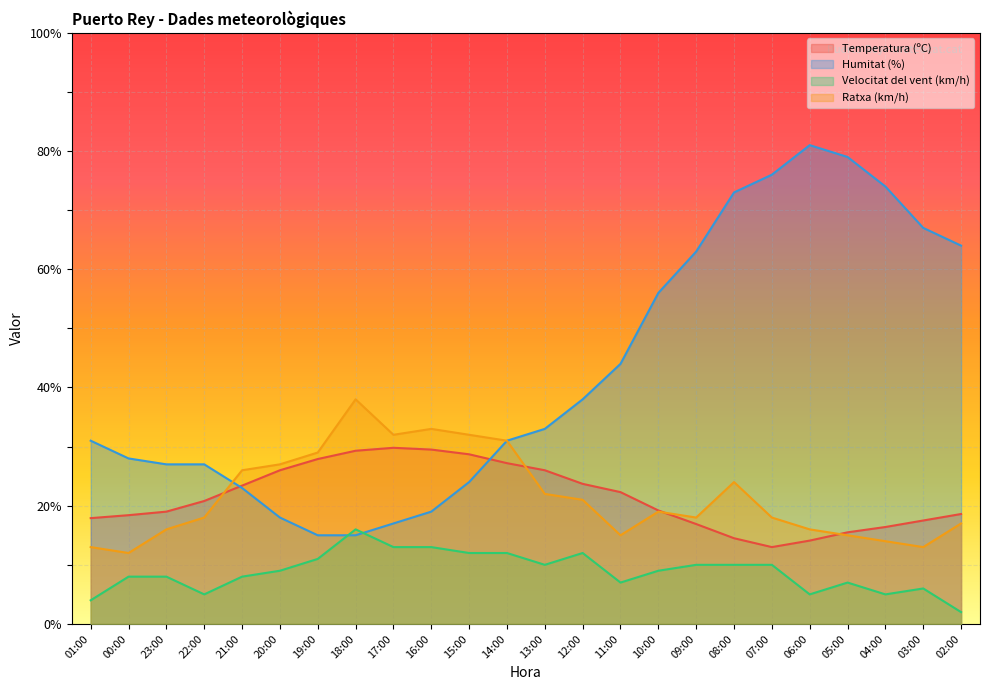

Which label corresponds to the largest value in the chart?

06:00